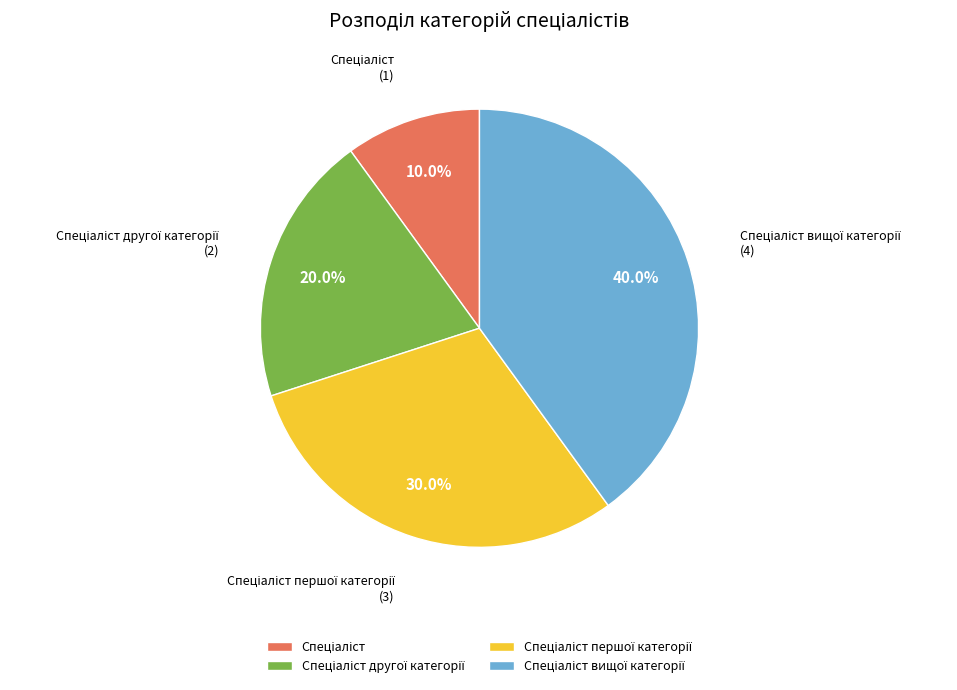

Is there any slice that represents more than half of the pie?

No